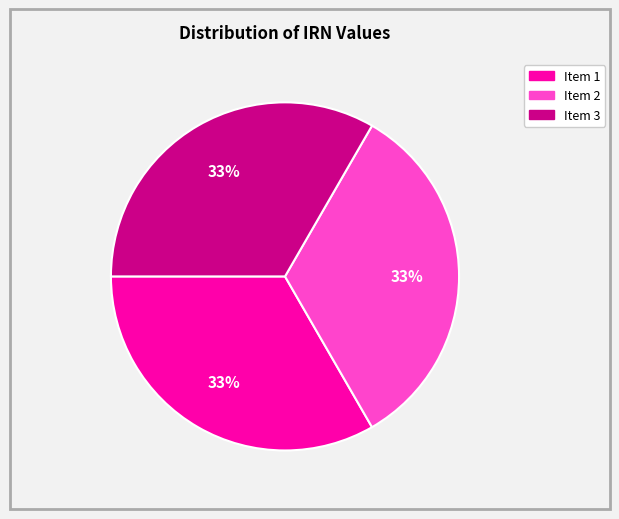

To the nearest percent, what is the average slice percentage?

33%